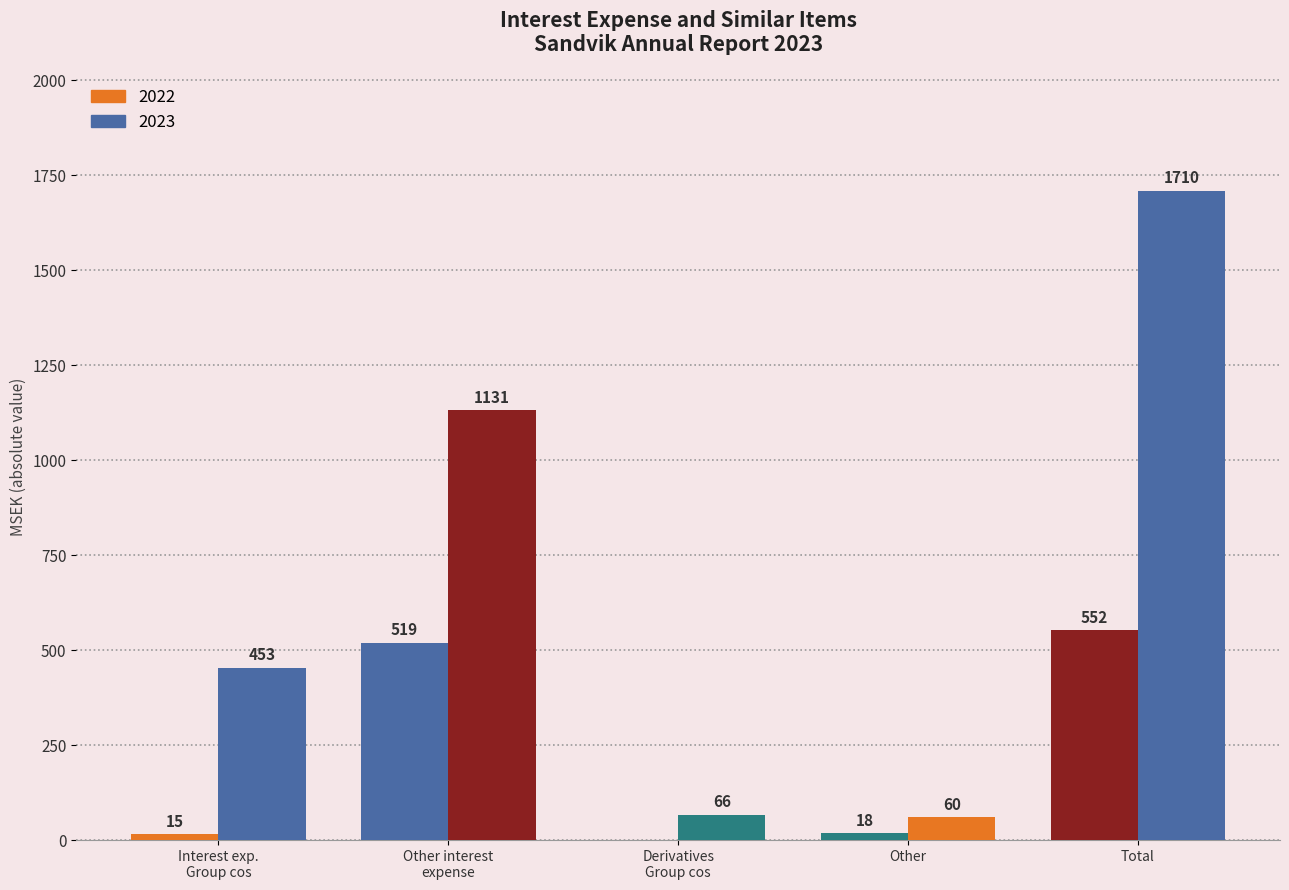

Does the chart contain stacked bars?

No